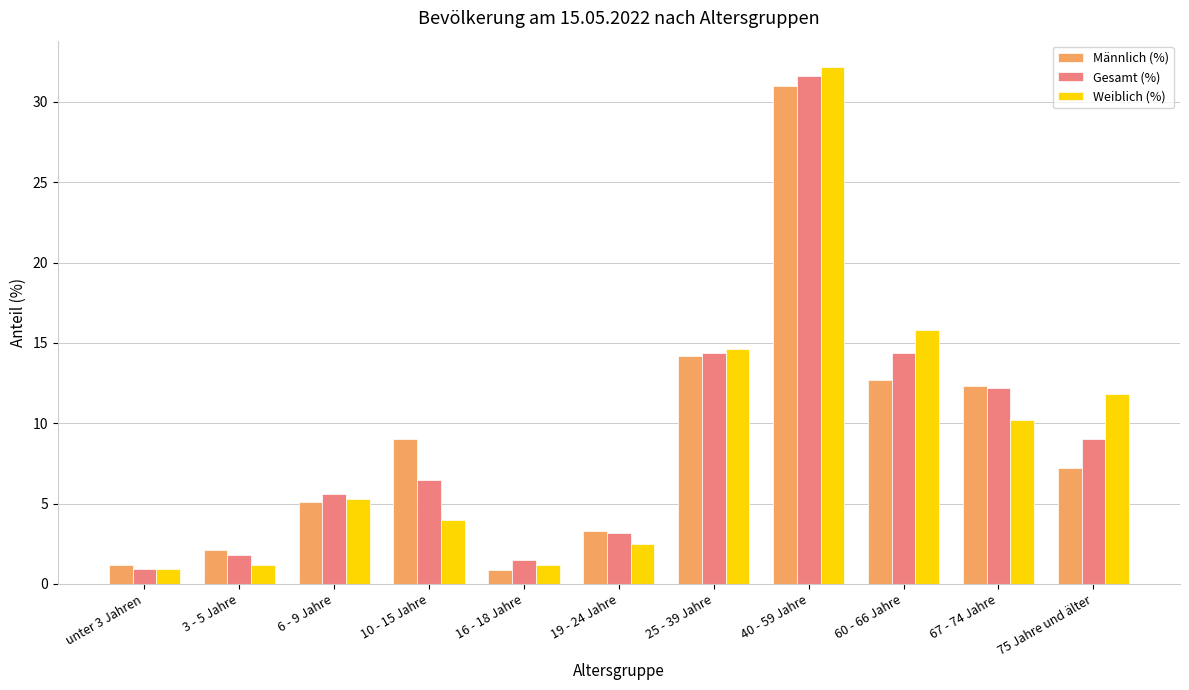

Reading right to left, what are all the values shown in this chart?

Männlich (%): 75 Jahre und älter=7.2	67 - 74 Jahre=12.3	60 - 66 Jahre=12.7	40 - 59 Jahre=31.0	25 - 39 Jahre=14.2	19 - 24 Jahre=3.3	16 - 18 Jahre=0.9	10 - 15 Jahre=9.0	6 - 9 Jahre=5.1	3 - 5 Jahre=2.1	unter 3 Jahren=1.2
Gesamt (%): 75 Jahre und älter=9.0	67 - 74 Jahre=12.2	60 - 66 Jahre=14.4	40 - 59 Jahre=31.6	25 - 39 Jahre=14.4	19 - 24 Jahre=3.2	16 - 18 Jahre=1.5	10 - 15 Jahre=6.5	6 - 9 Jahre=5.6	3 - 5 Jahre=1.8	unter 3 Jahren=0.9
Weiblich (%): 75 Jahre und älter=11.8	67 - 74 Jahre=10.2	60 - 66 Jahre=15.8	40 - 59 Jahre=32.2	25 - 39 Jahre=14.6	19 - 24 Jahre=2.5	16 - 18 Jahre=1.2	10 - 15 Jahre=4.0	6 - 9 Jahre=5.3	3 - 5 Jahre=1.2	unter 3 Jahren=0.9